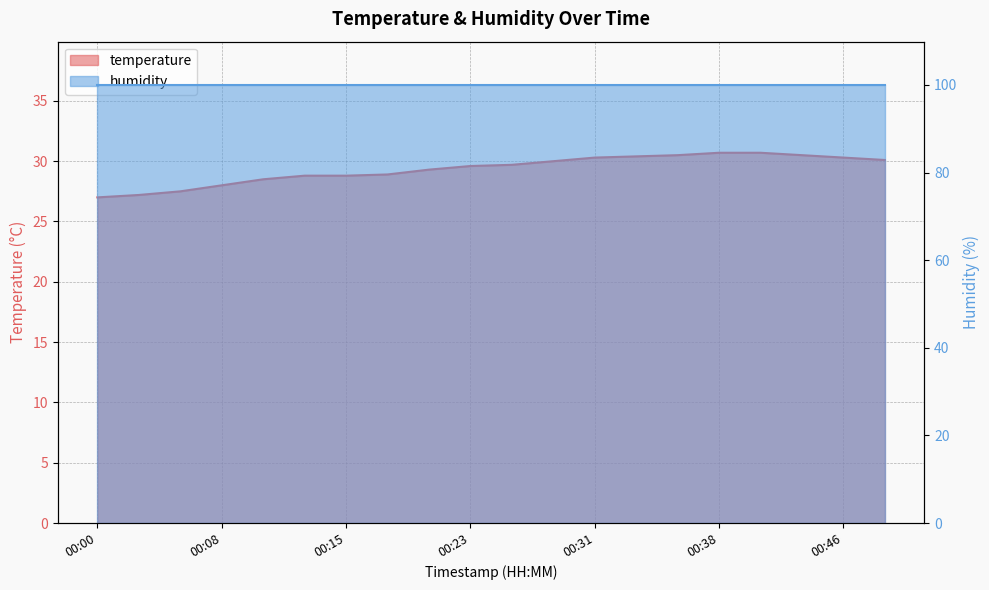

List the labels in order of value, smallest first.

2024-03-08T00:00:48, 2024-03-08T00:03:21, 2024-03-08T00:05:52, 2024-03-08T00:08:23, 2024-03-08T00:10:54, 2024-03-08T00:13:25, 2024-03-08T00:15:56, 2024-03-08T00:18:29, 2024-03-08T00:20:59, 2024-03-08T00:23:30, 2024-03-08T00:26:01, 2024-03-08T00:28:32, 2024-03-08T00:48:45, 2024-03-08T00:31:03, 2024-03-08T00:46:11, 2024-03-08T00:33:36, 2024-03-08T00:36:07, 2024-03-08T00:43:40, 2024-03-08T00:38:38, 2024-03-08T00:41:09